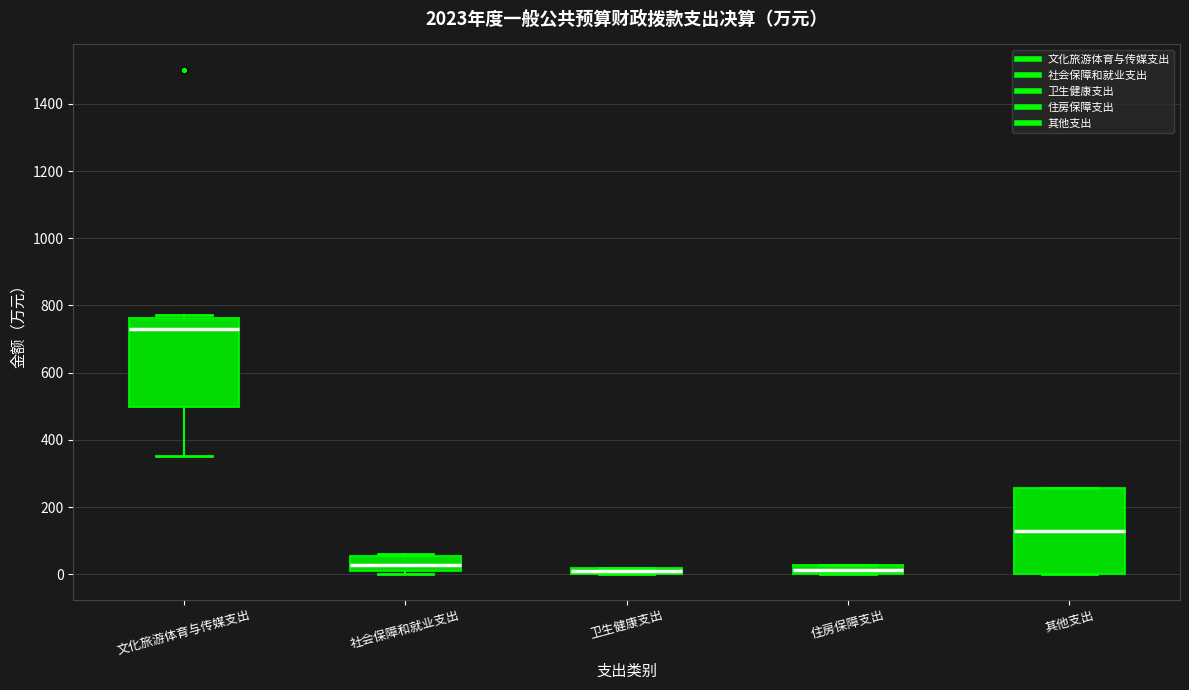

Which box has the highest median line?

文化旅游体育与传媒支出